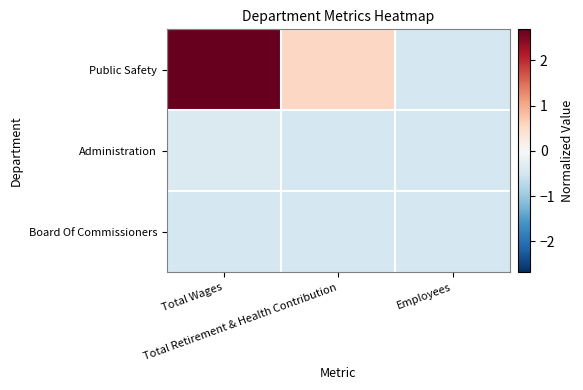

Reading left to right, extract all data points from this chart.

Public Safety: Total Wages=2.7	Total Retirement & Health Contribution=0.6	Employees=-0.5
Administration: Total Wages=-0.4	Total Retirement & Health Contribution=-0.5	Employees=-0.5
Board Of Commissioners: Total Wages=-0.5	Total Retirement & Health Contribution=-0.5	Employees=-0.5